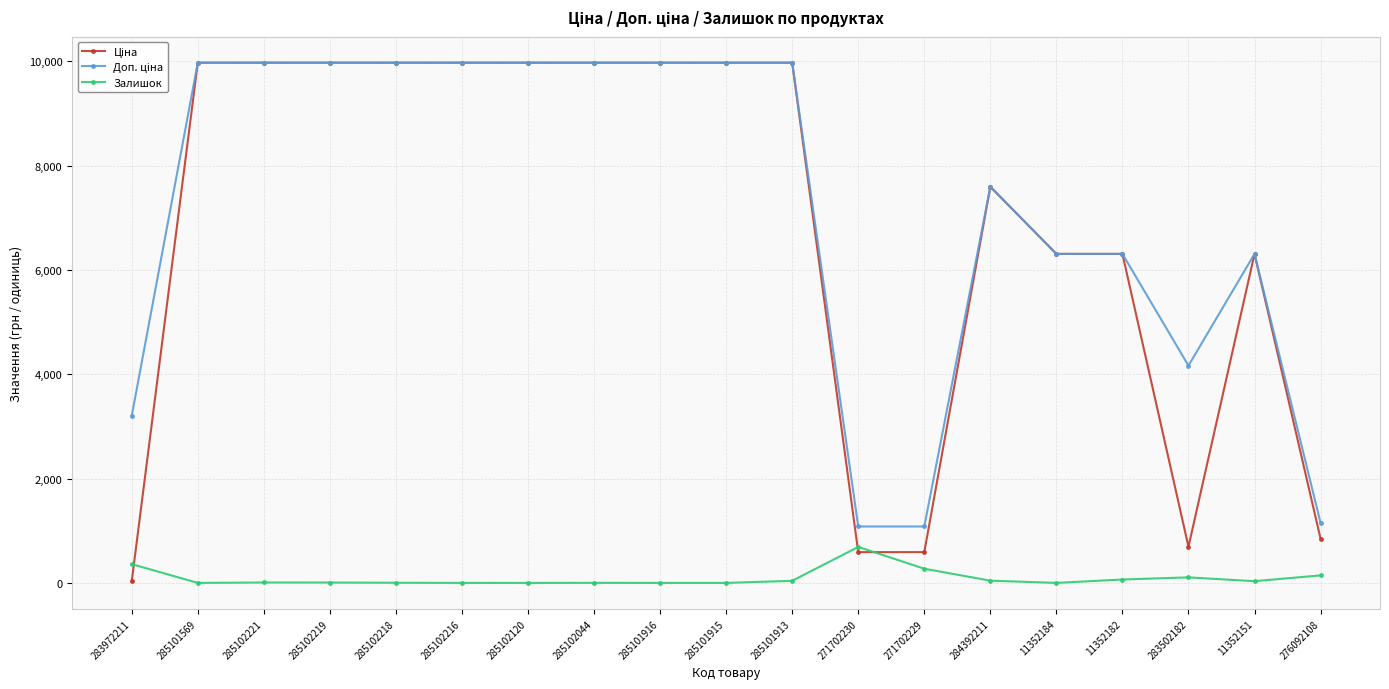

What is the total value across all series at 11352184?

12617.5